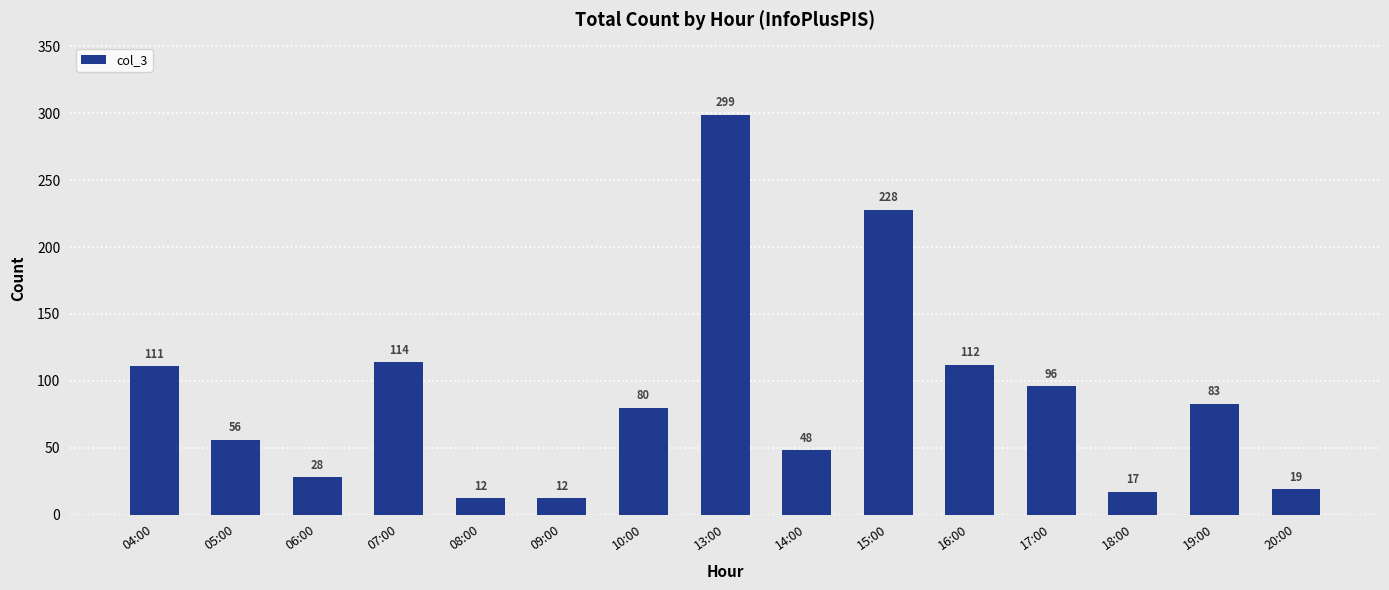

Which has a higher value, 09:00 or 13:00?

13:00